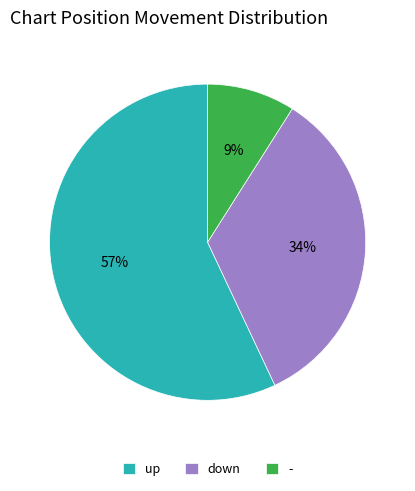

Is it true that up is 57% of the pie?

True